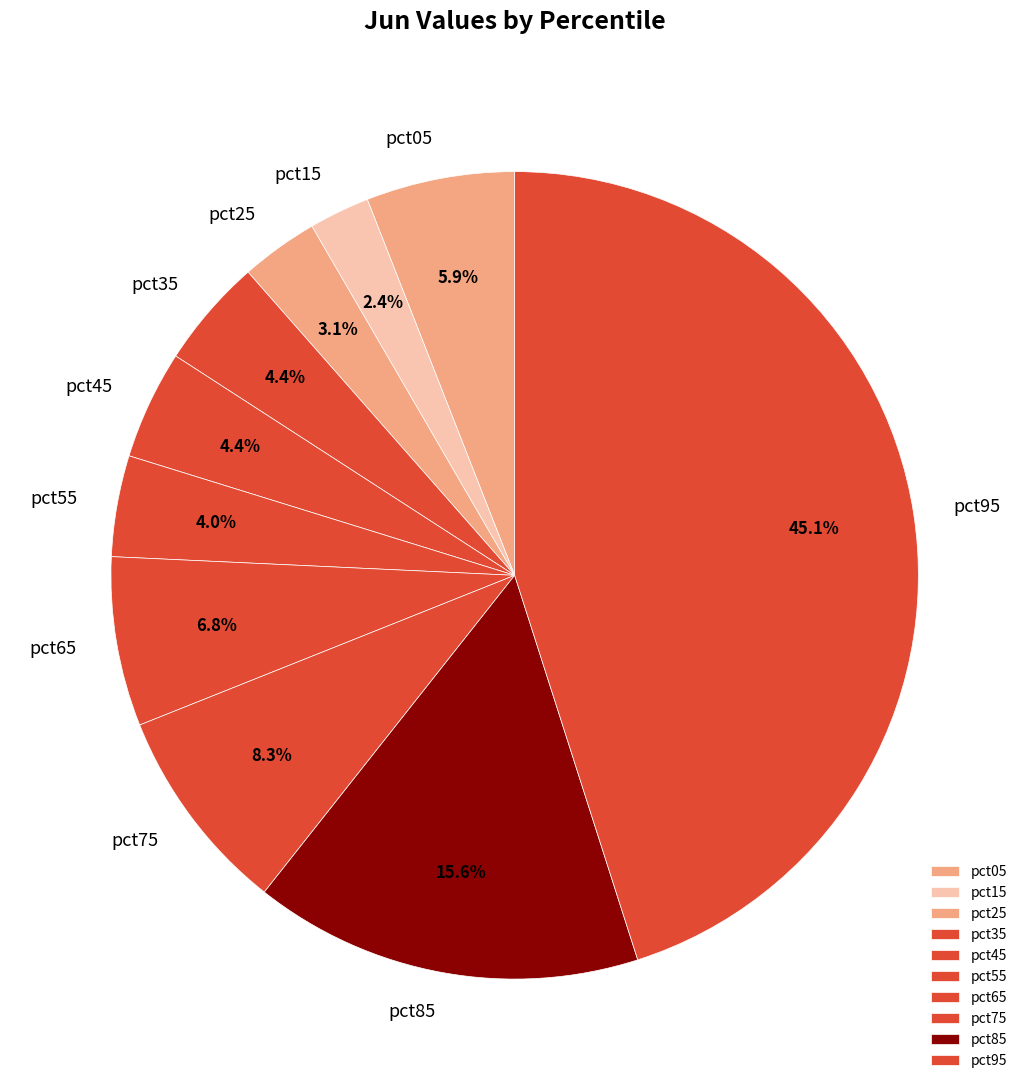

True or false: pct75 accounts for 16% of the total.

False